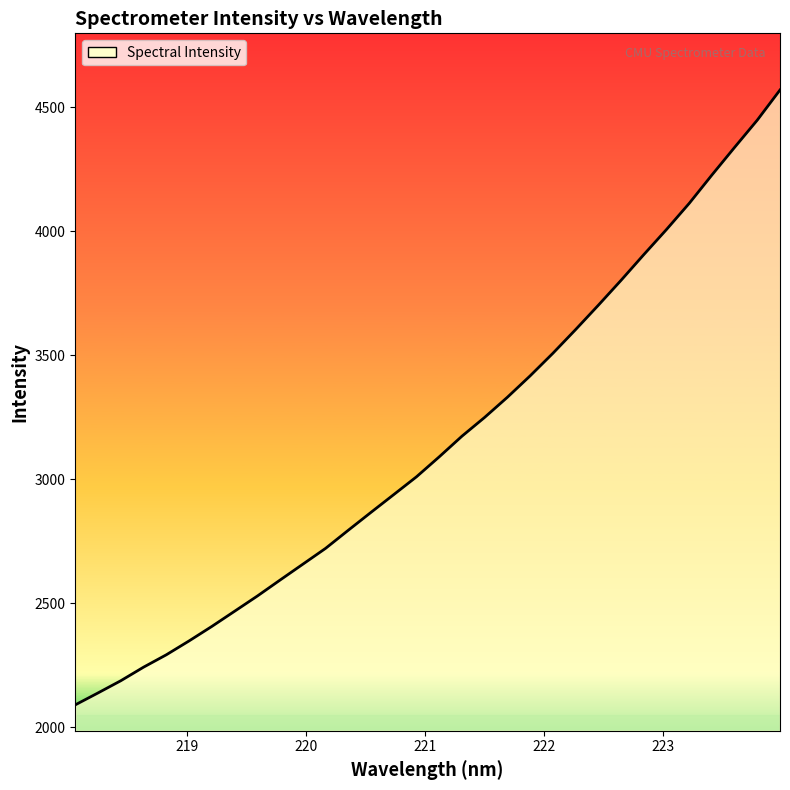

What is the maximum value shown in the chart?

4570.6